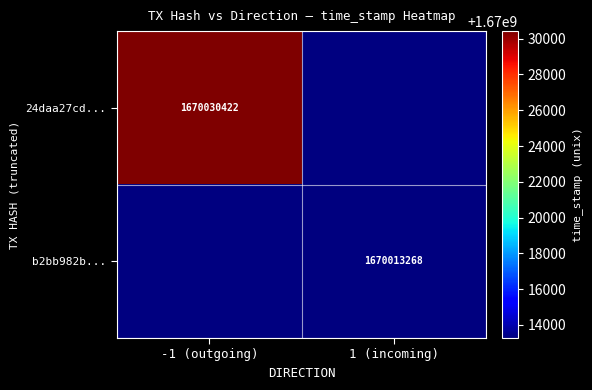

Is it true that 24daa27cd... equals 1670030422 at -1 (outgoing)?

True